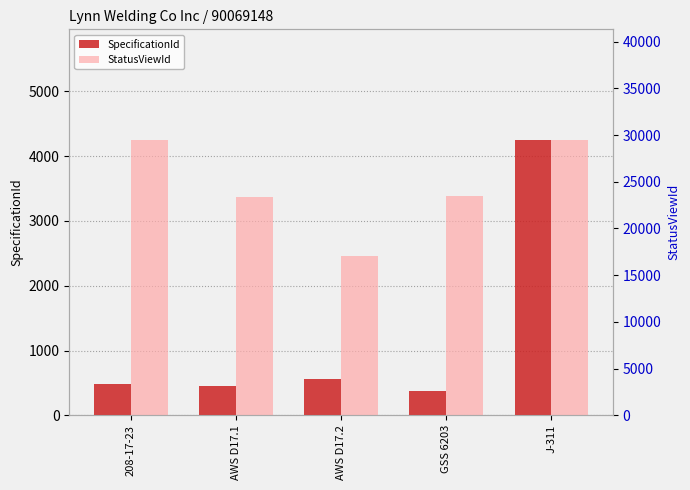

What is the smallest value displayed?

371